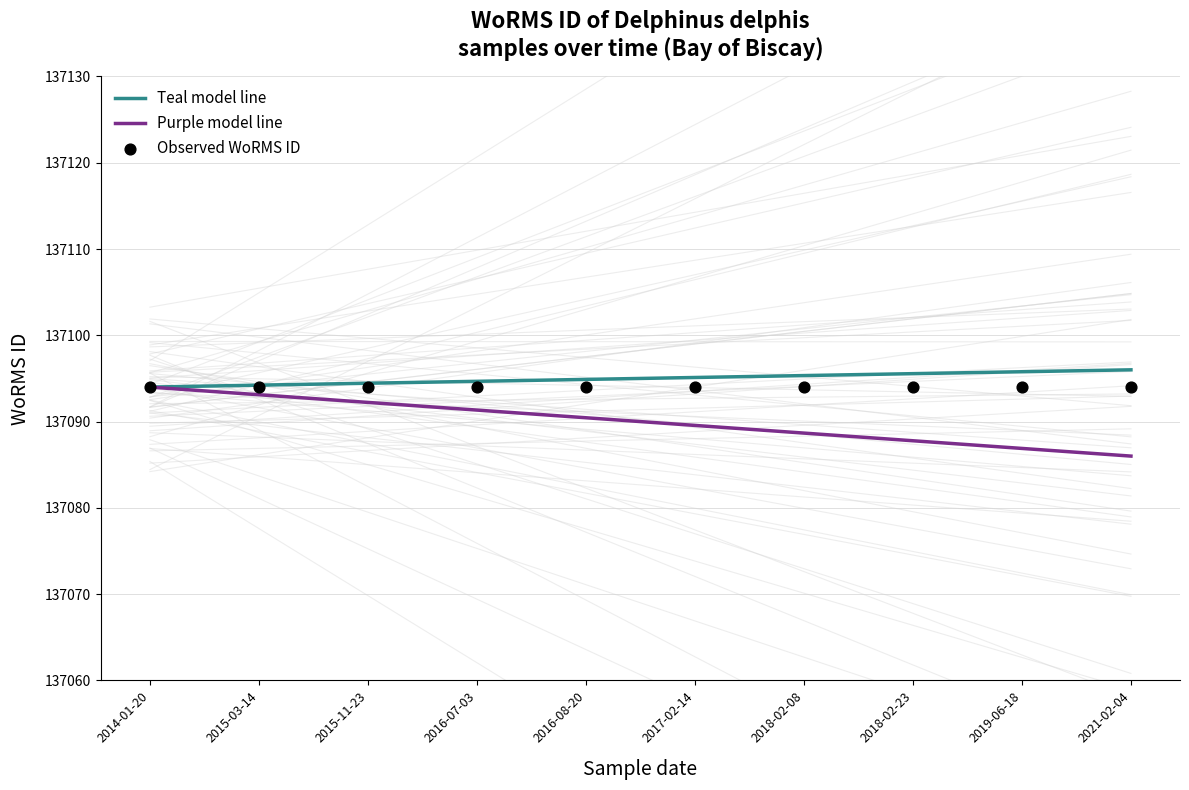

At which category is the sum across all series the highest?

2014-01-20